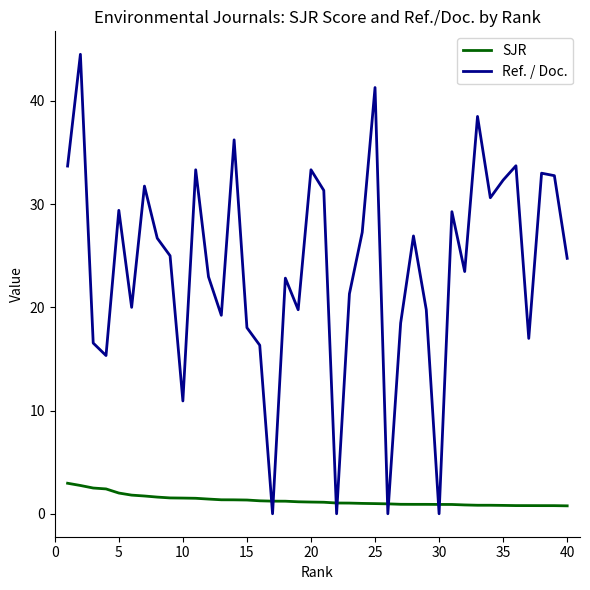

What is the maximum value for Ref. / Doc.?

44.5